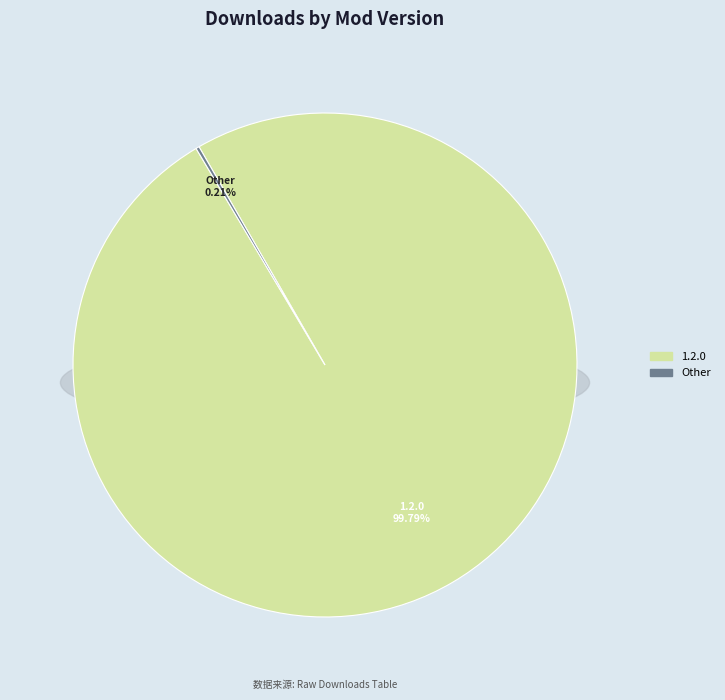

Which category accounts for the majority?

1.2.0